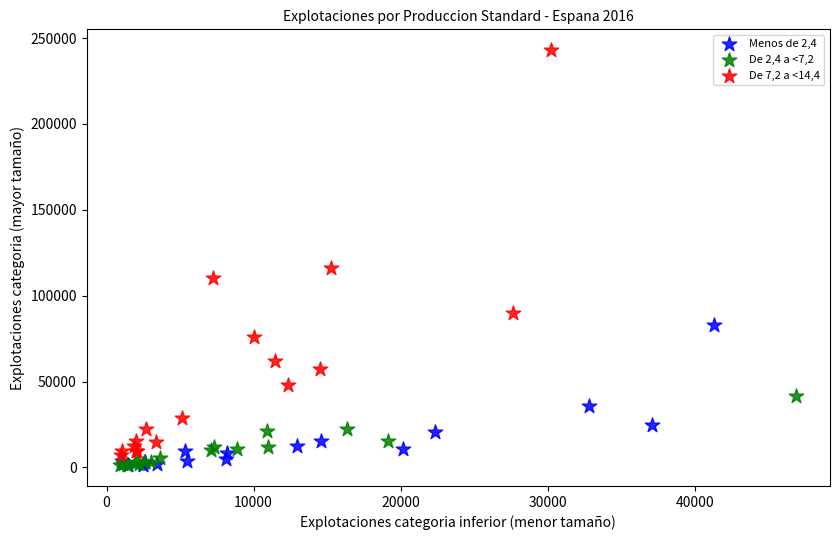

Which series has the widest spread of Y values?

De 7,2 a <14,4